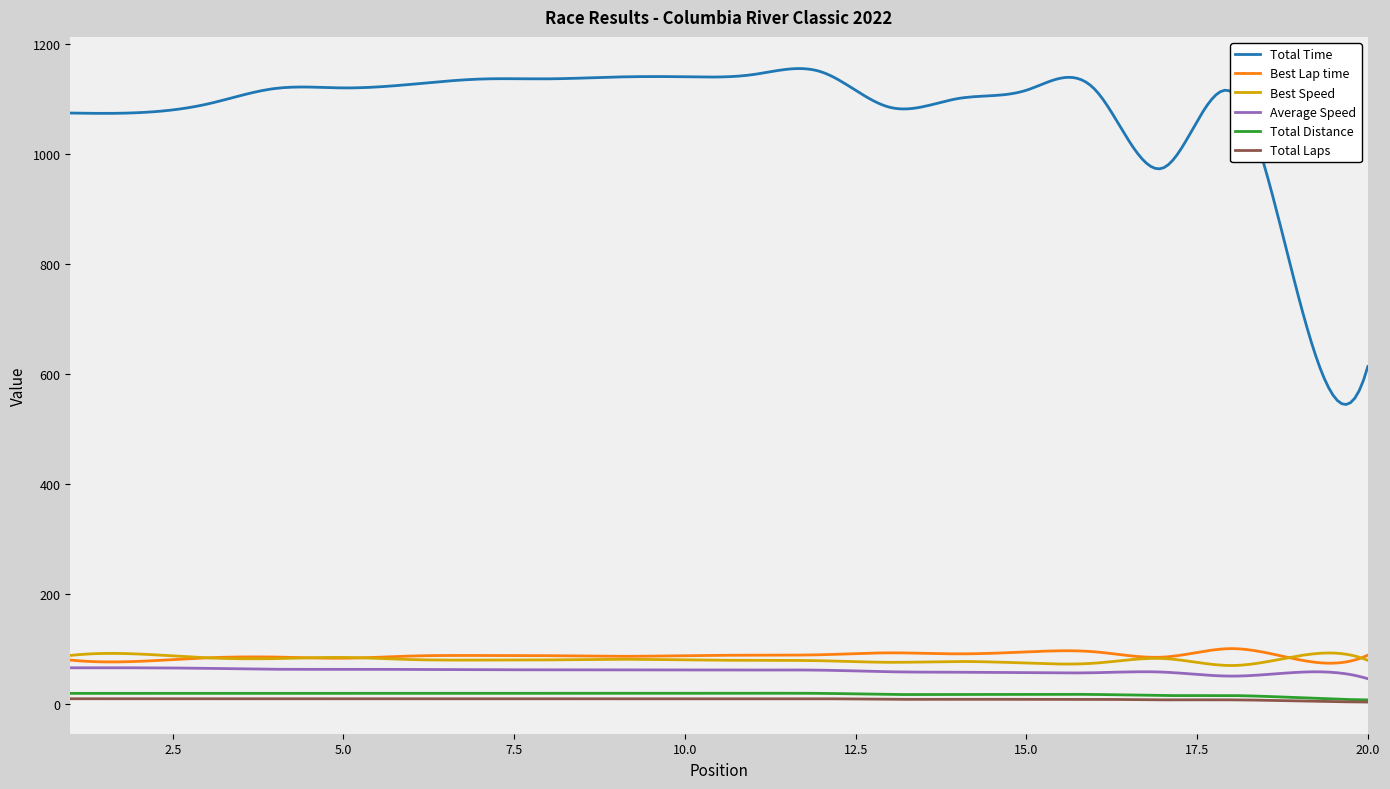

True or false: Best Speed and Total Distance intersect in this chart.

False